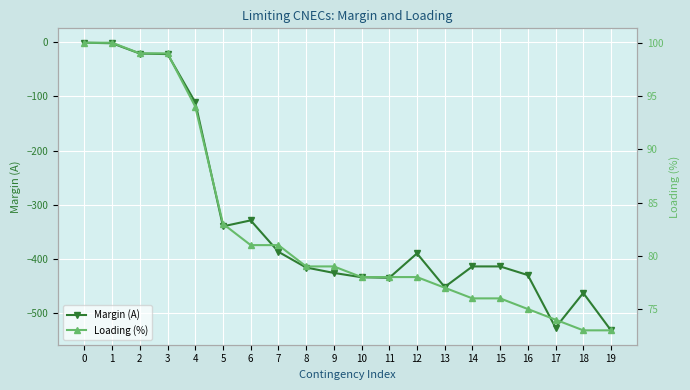

True or false: Margin (A) has a value of -702 at 19.

False